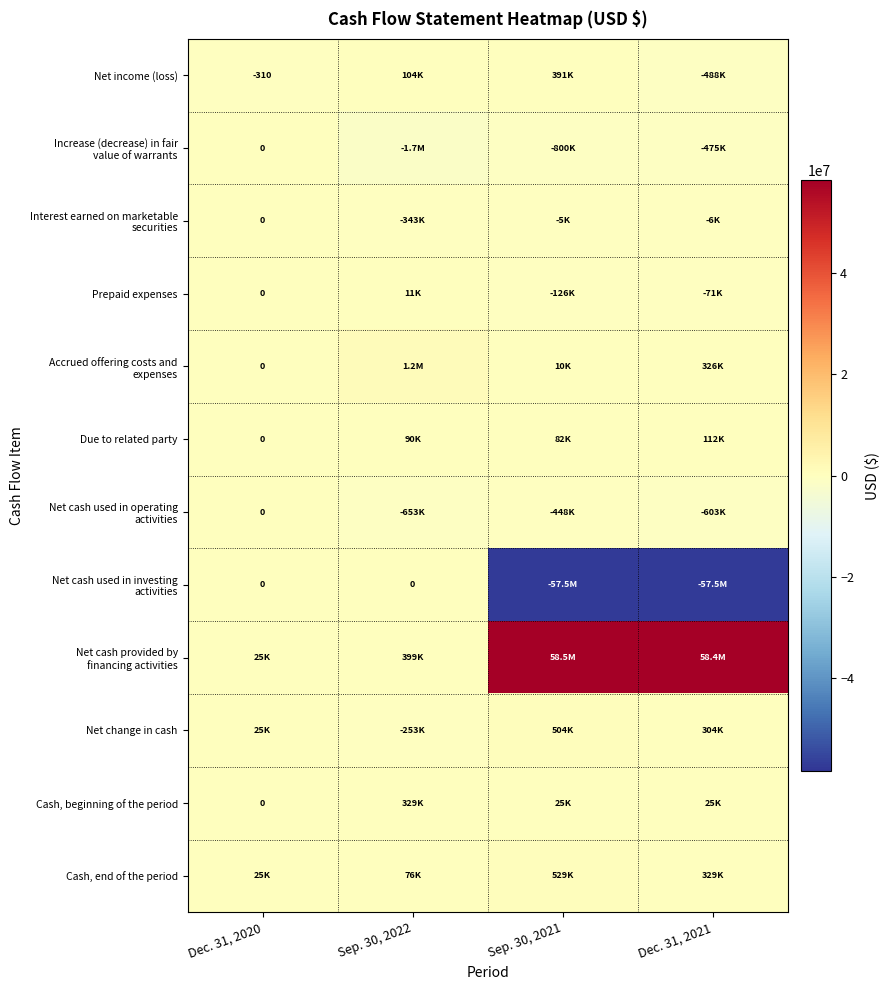

At which category is the sum across all series the highest?

Sep. 30, 2021